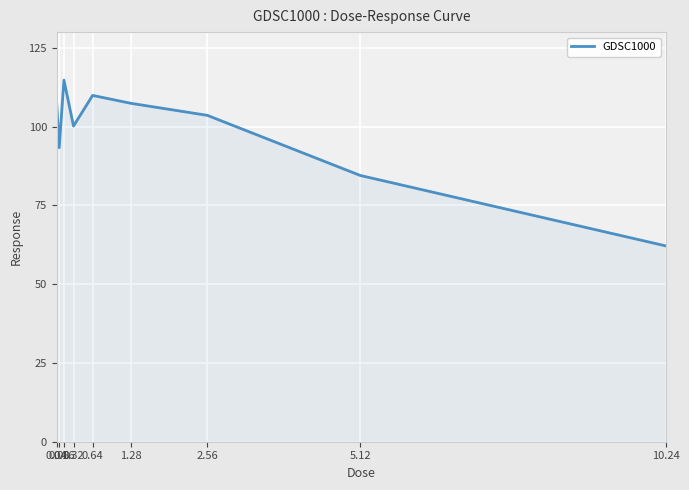

What is the difference between the maximum and minimum values?

52.6